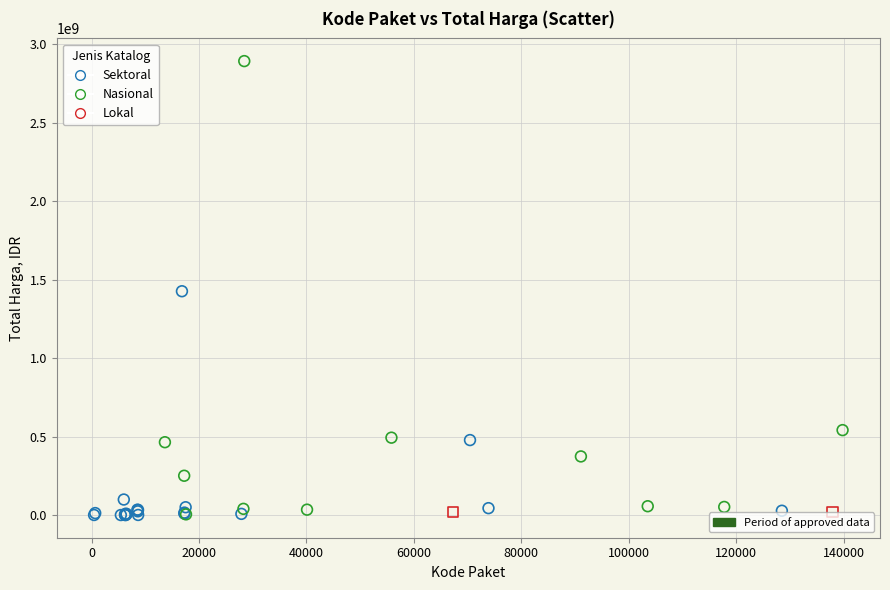

What are all the series names shown in the legend?

Sektoral, Nasional, Lokal